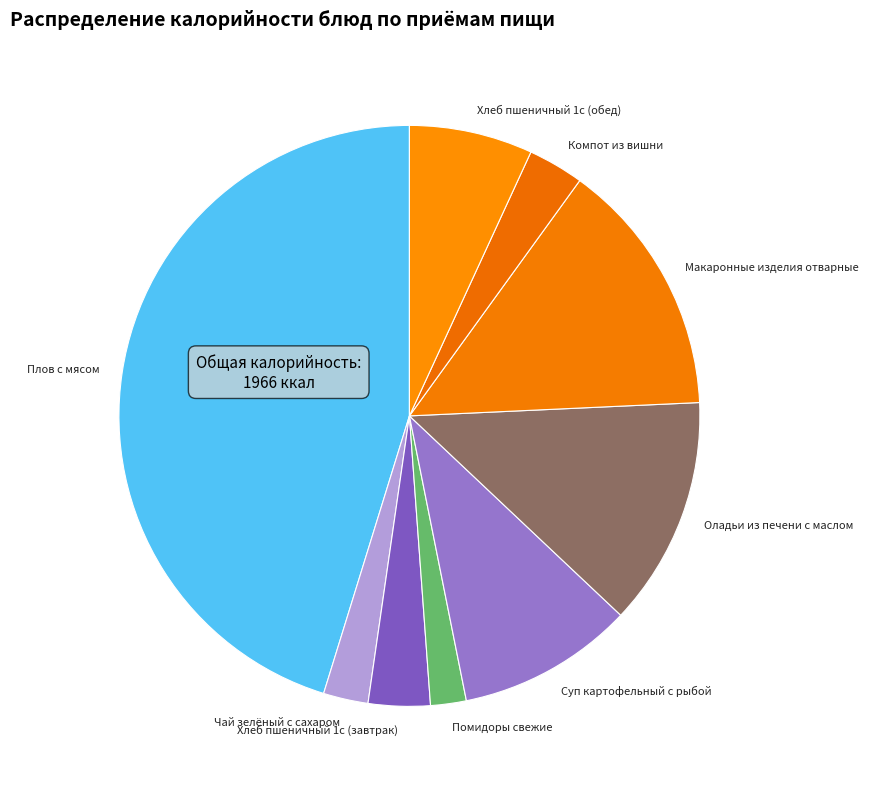

Is the sum of Оладьи из печени с маслом and Чай зелёный с сахаром greater than half?

No